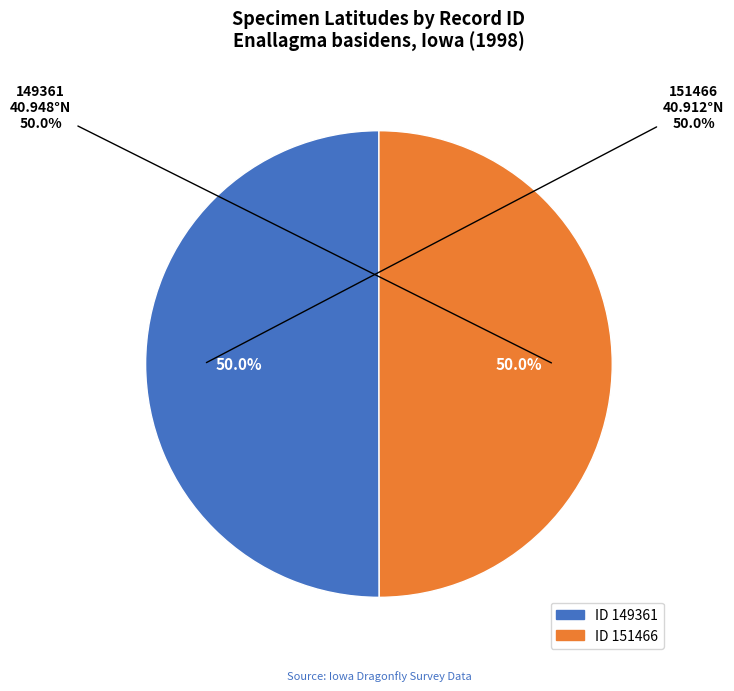

To the nearest percent, what is the combined percentage of 149361 and 151466?

100%